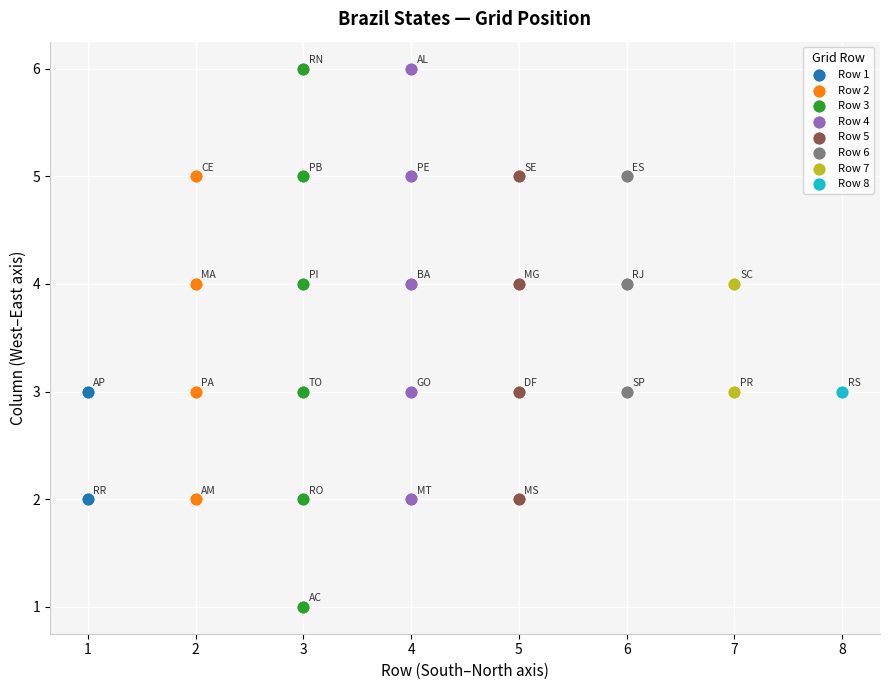

Which series contains the lowest Y value?

Row 3